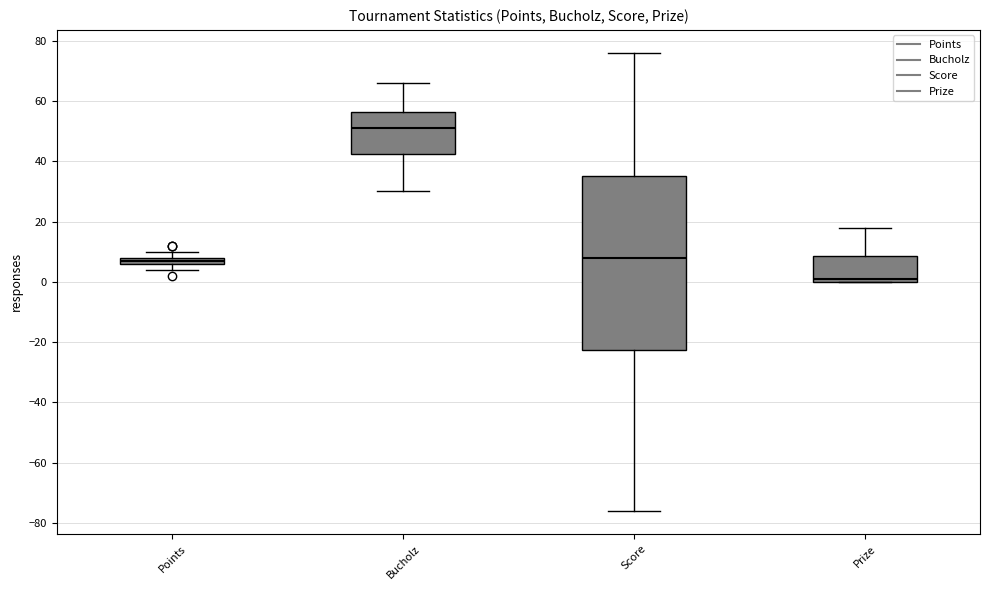

Which box's median line is the lowest?

Prize